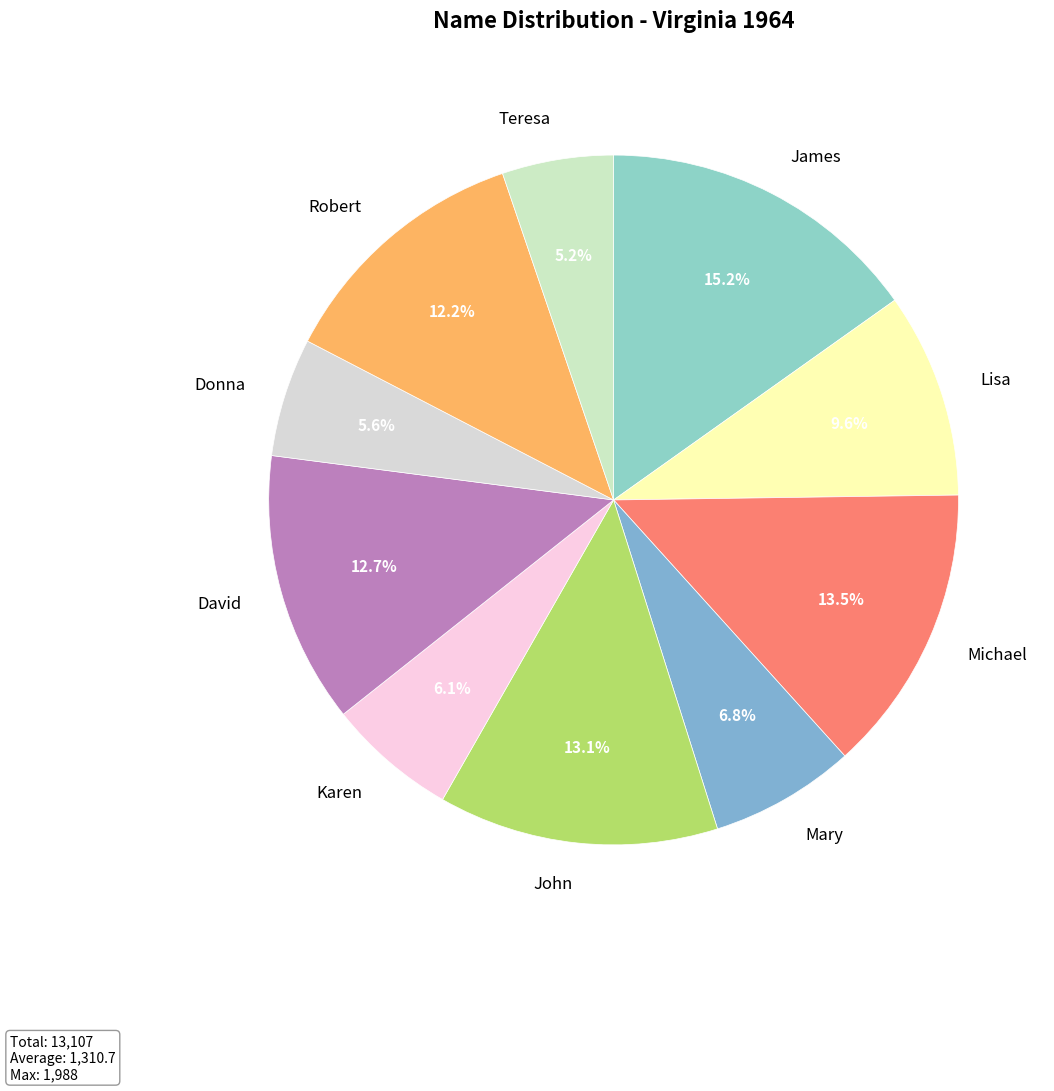

Does any single category account for the majority?

No